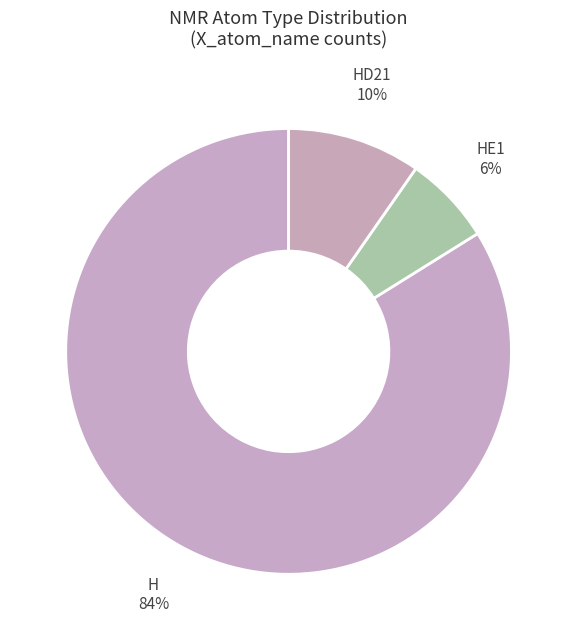

How many slices are in this pie chart?

3